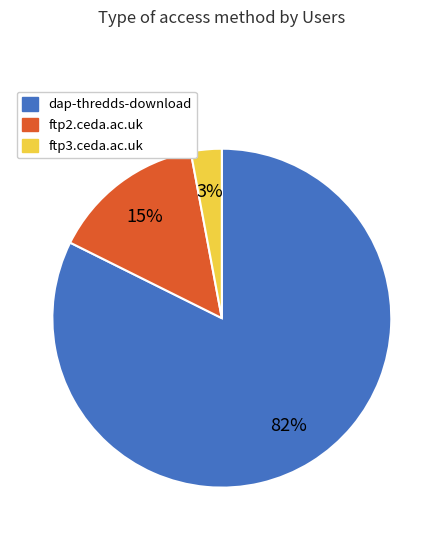

Approximately how many times larger is the value at ftp3.ceda.ac.uk compared to ftp2.ceda.ac.uk?

0.2